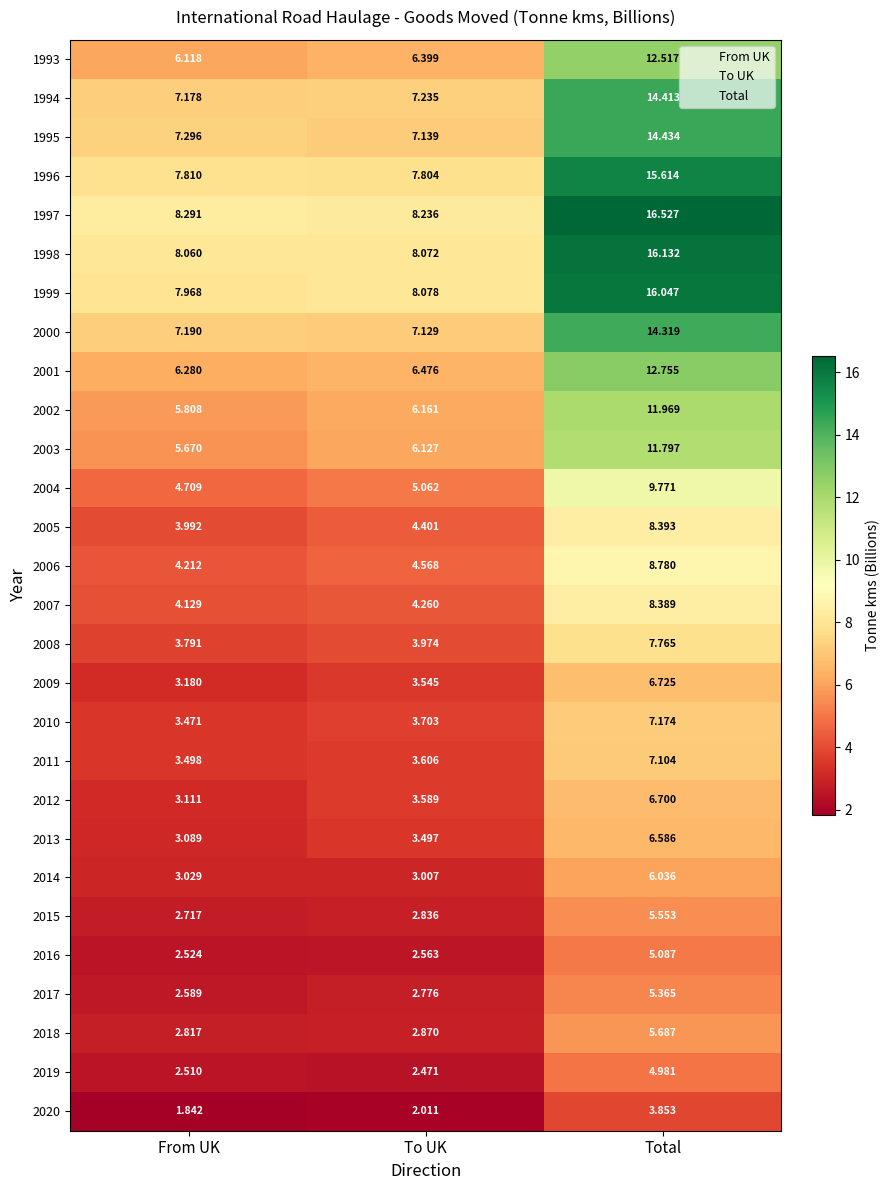

At which label does 2018 reach its peak?

Total